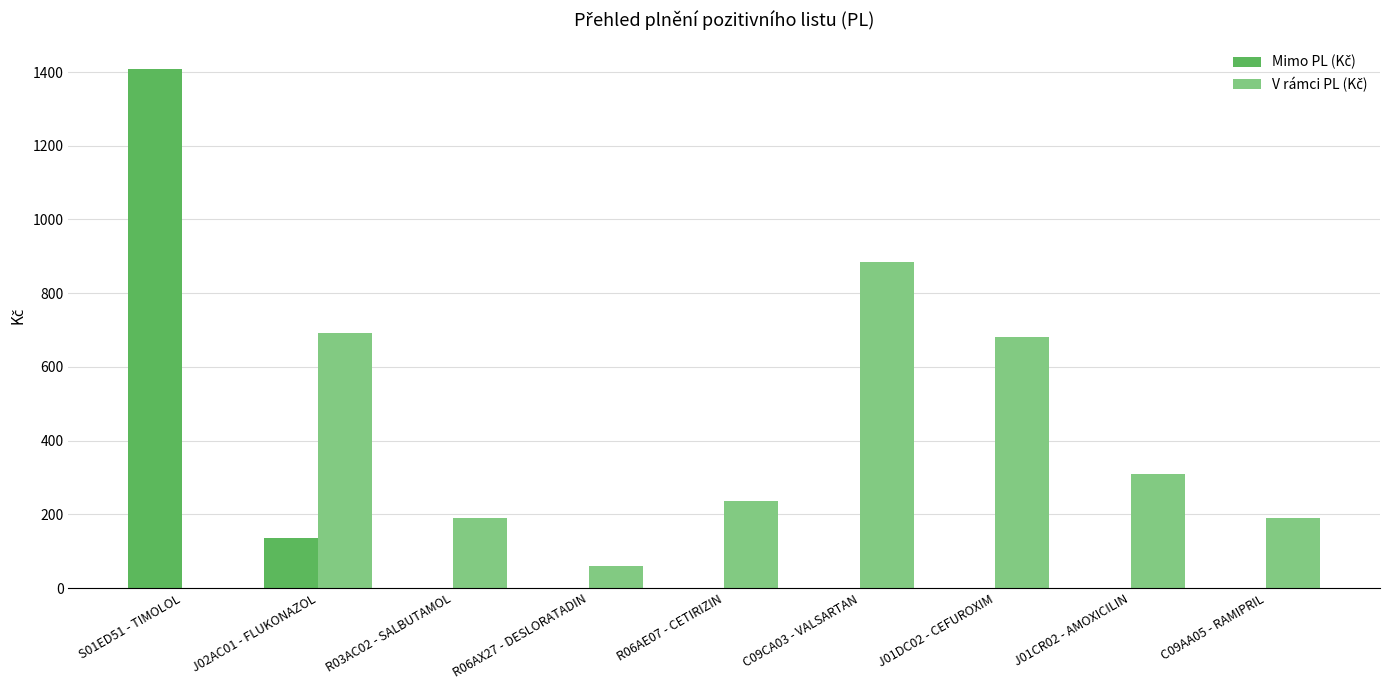

At which category is the sum across all series the highest?

S01ED51 - TIMOLOL